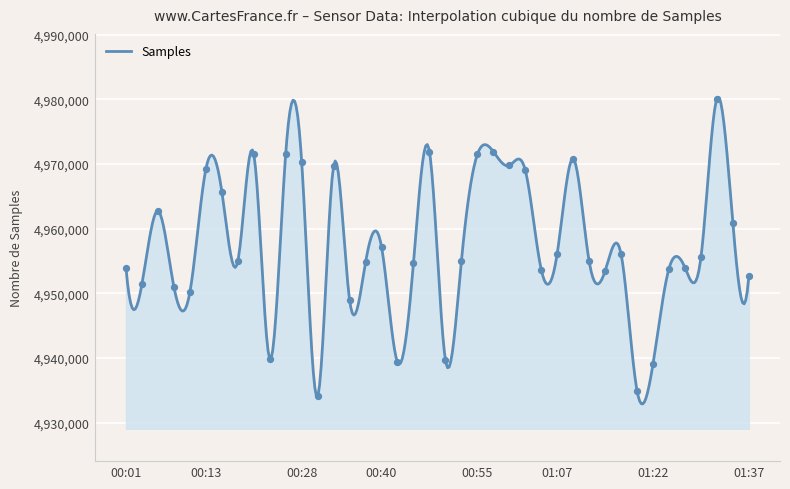

Approximately how many times larger is the value at 01:37 compared to 01:07?

1.0